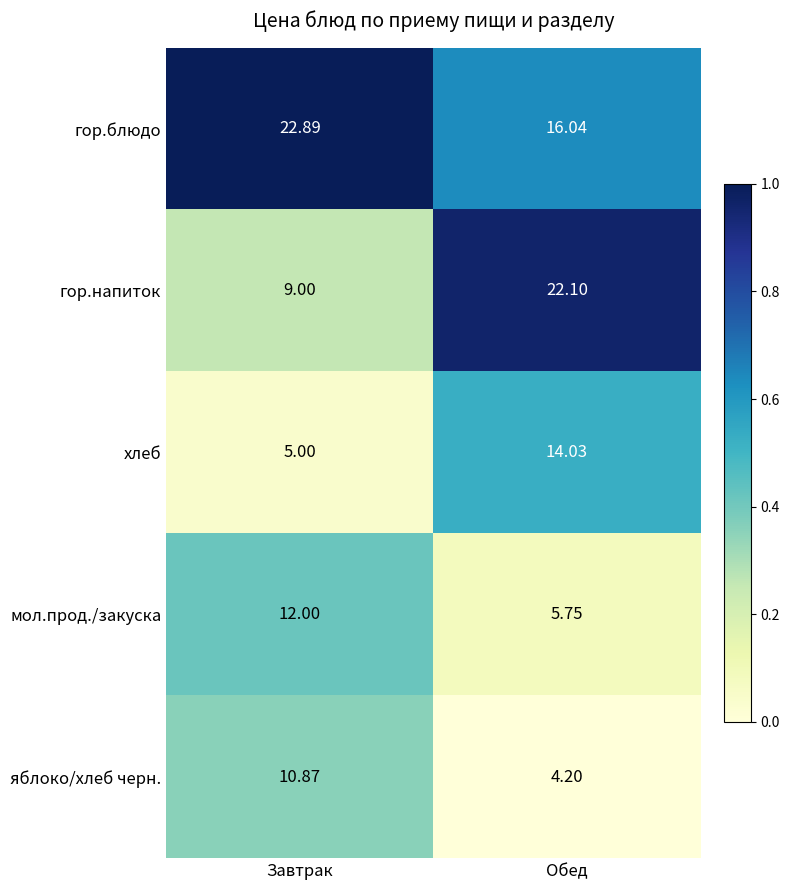

At which category is the sum across all series the highest?

Обед